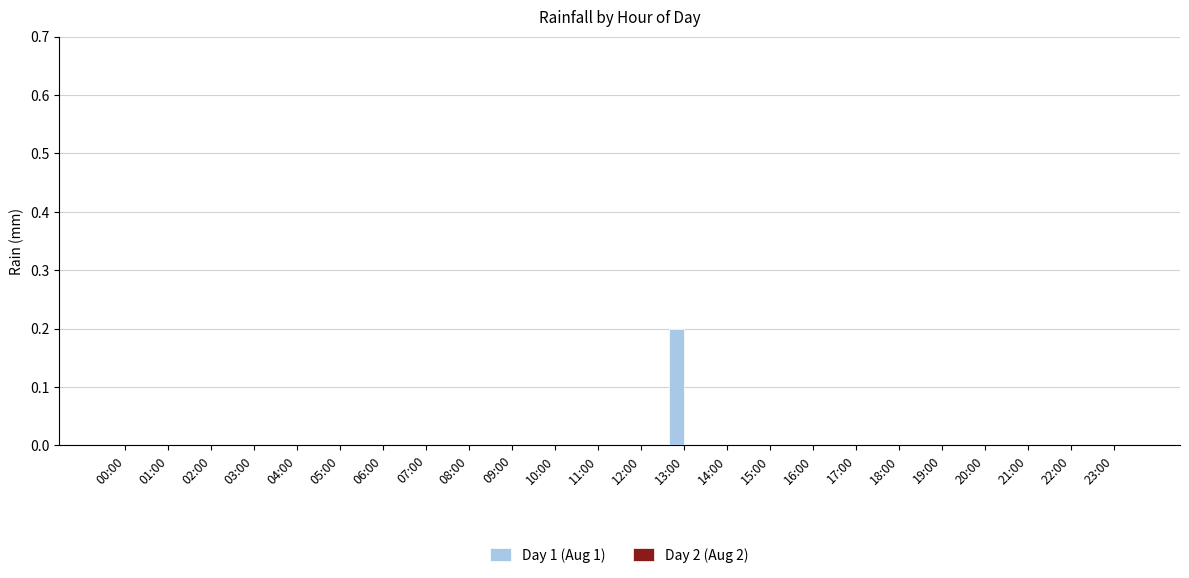

Is it true that the value at 04:00 is -0.1?

False